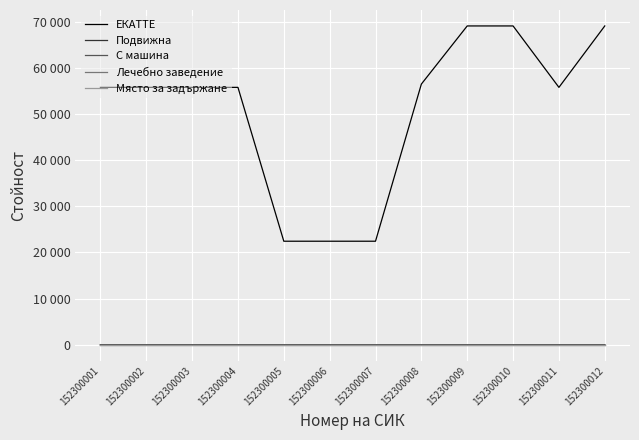

Does the chart have visible grid lines?

Yes